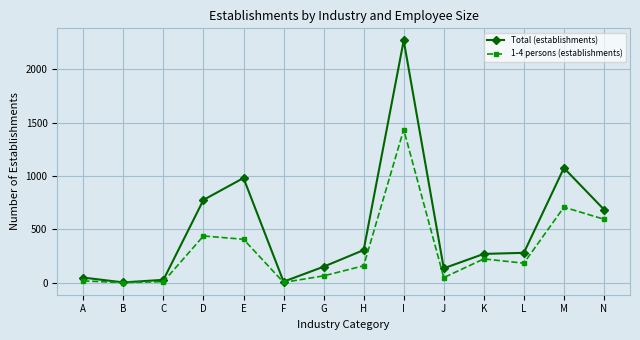

What is the greatest value displayed?

2271